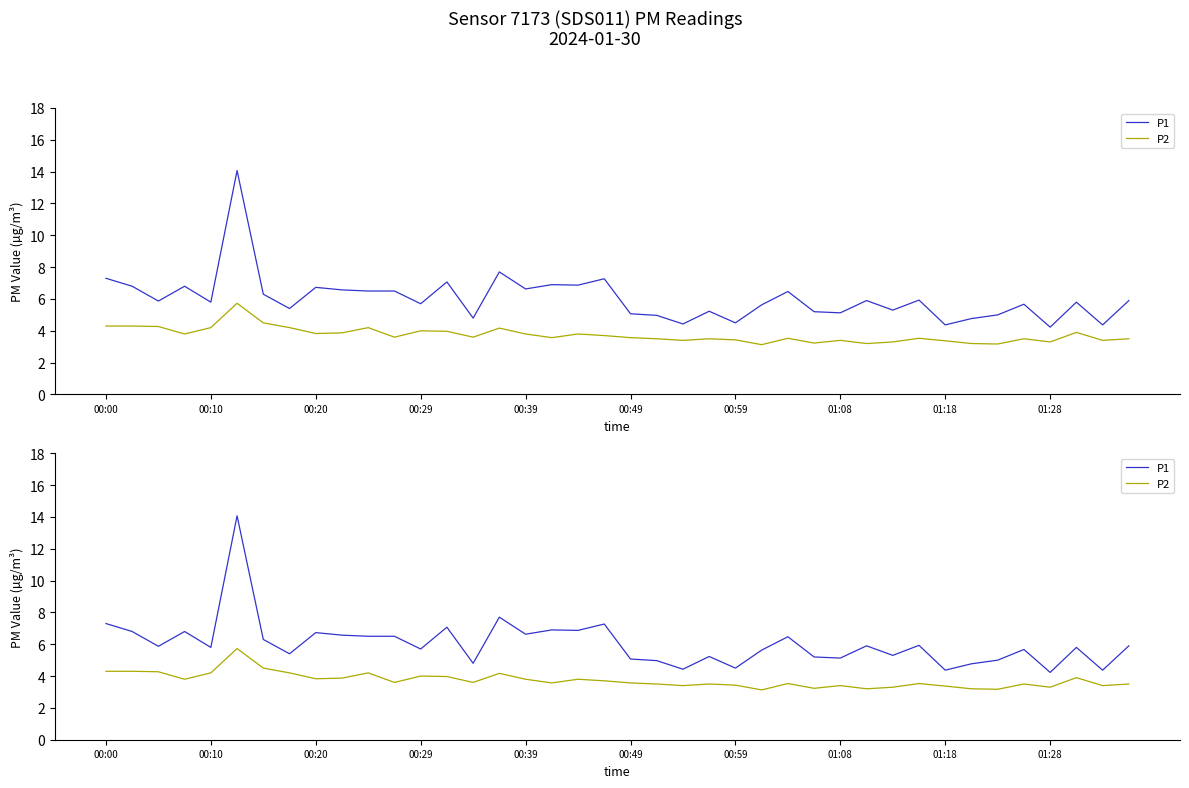

What is the approximate value of P2 at 01:08?

3.4